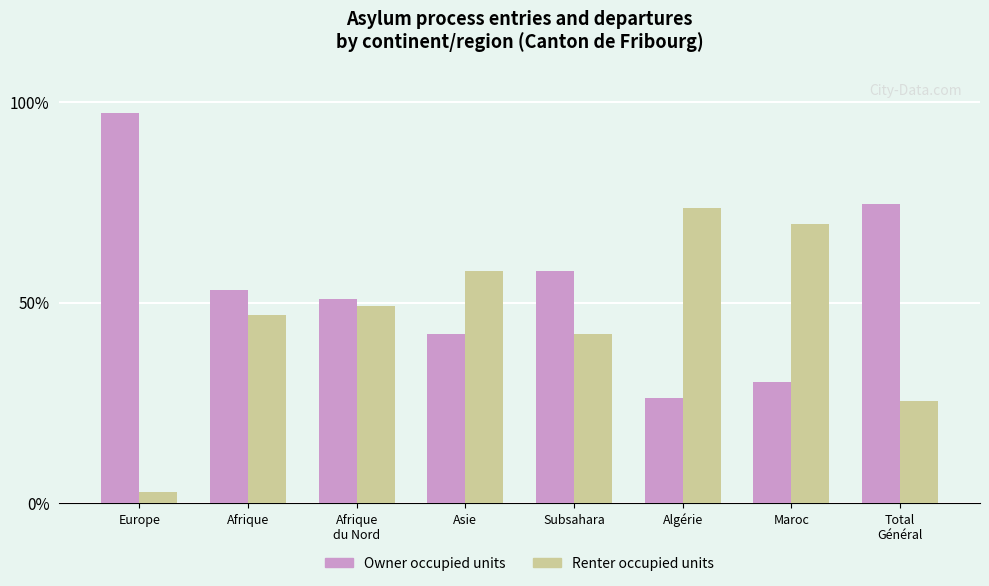

At Asie, list the series in order from largest to smallest.

Renter occupied units, Owner occupied units